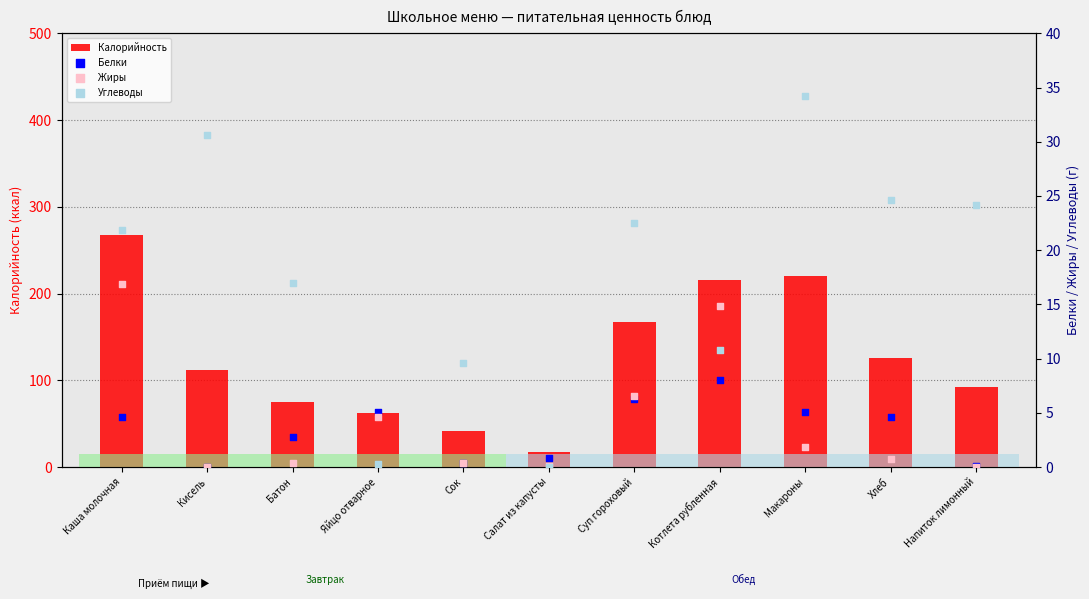

Which series reaches the minimum Y coordinate?

Белки